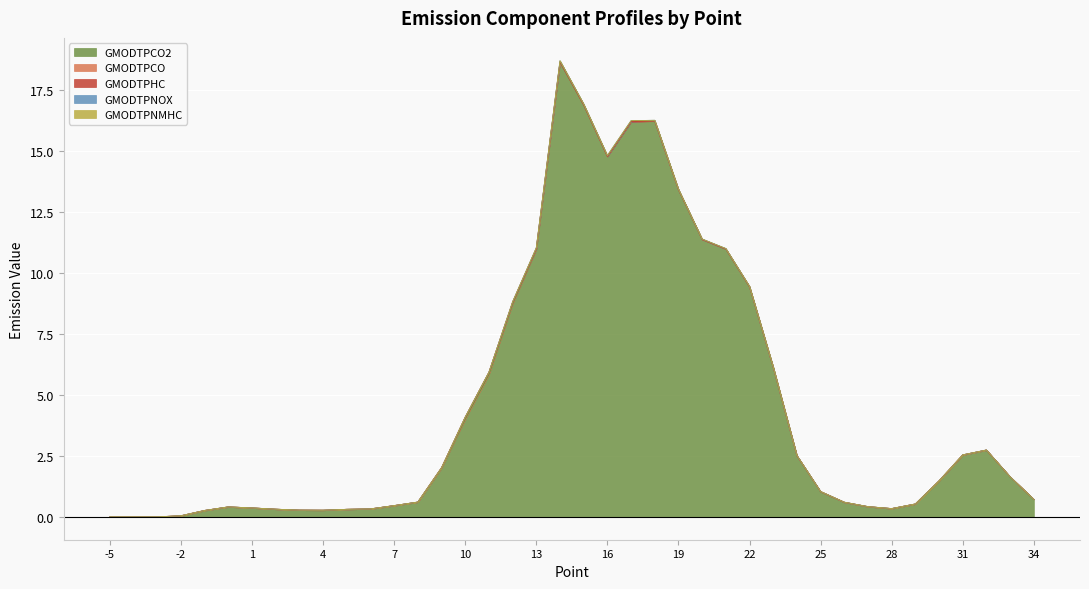

Reading right to left, transcribe all the data shown in this chart.

GMODTPCO2: 0.7	1.6	2.7	2.5	1.5	0.5	0.3	0.4	0.6	1.0	2.5	6.1	9.4	11.0	11.4	13.4	16.2	16.2	14.8	16.9	18.6	11.0	8.7	5.8	4.0	2.0	0.6	0.5	0.3	0.3	0.3	0.3	0.3	0.4	0.4	0.3	0.0	0.0	0.0	0.0
GMODTPCO: 0.0	0.0	0.0	0.0	0.0	0.0	0.0	0.0	0.0	0.0	0.0	0.0	0.0	0.0	0.0	0.0	0.0	0.0	0.0	0.0	0.0	0.0	0.1	0.1	0.1	0.0	0.0	0.0	0.0	0.0	0.0	0.0	0.0	0.0	0.0	0.0	0.0	0.0	0.0	0.0
GMODTPHC: 0.0	0.0	0.0	0.0	0.0	0.0	0.0	0.0	0.0	0.0	0.0	0.0	0.0	0.0	0.0	0.0	0.0	0.0	0.0	0.0	0.0	0.0	0.0	0.0	0.0	0.0	0.0	0.0	0.0	0.0	0.0	0.0	0.0	0.0	0.0	0.0	0.0	0.0	0.0	0.0
GMODTPNOX: 0.0	0.0	0.0	0.0	0.0	0.0	0.0	0.0	0.0	0.0	0.0	0.0	0.0	0.0	0.0	0.0	0.0	0.0	0.0	0.0	0.0	0.0	0.0	0.0	0.0	0.0	0.0	0.0	0.0	0.0	0.0	0.0	0.0	0.0	0.0	0.0	0.0	0.0	0.0	0.0
GMODTPNMHC: 0.0	0.0	0.0	0.0	0.0	0.0	0.0	0.0	0.0	0.0	0.0	0.0	0.0	0.0	0.0	0.0	0.0	0.0	0.0	0.0	0.0	0.0	0.0	0.0	0.0	0.0	0.0	0.0	0.0	0.0	0.0	0.0	0.0	0.0	0.0	0.0	0.0	0.0	0.0	0.0